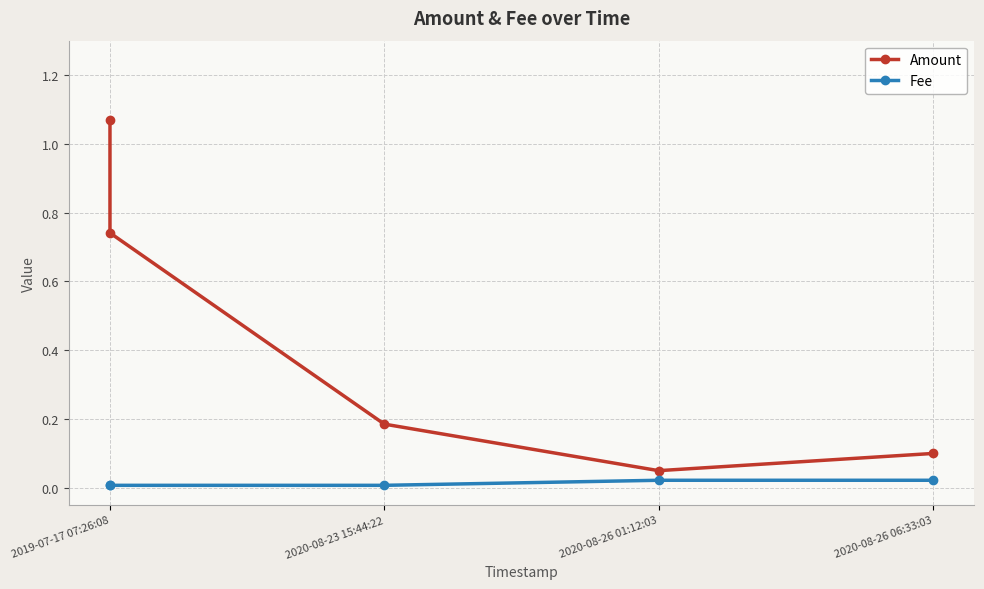

The Fee series shows 0.0 at 2020-08-23 15:44:22. True or false?

False